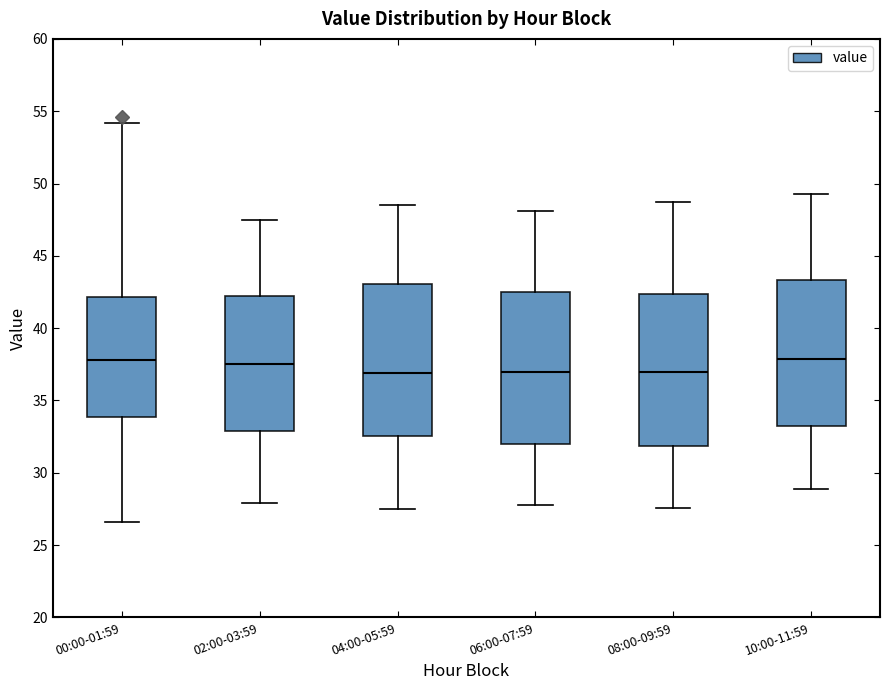

Where does the upper whisker of the box for 02:00-03:59 end on the y-axis? The values are not printed on the chart, so give them approximately, as read against the axis.

47.5